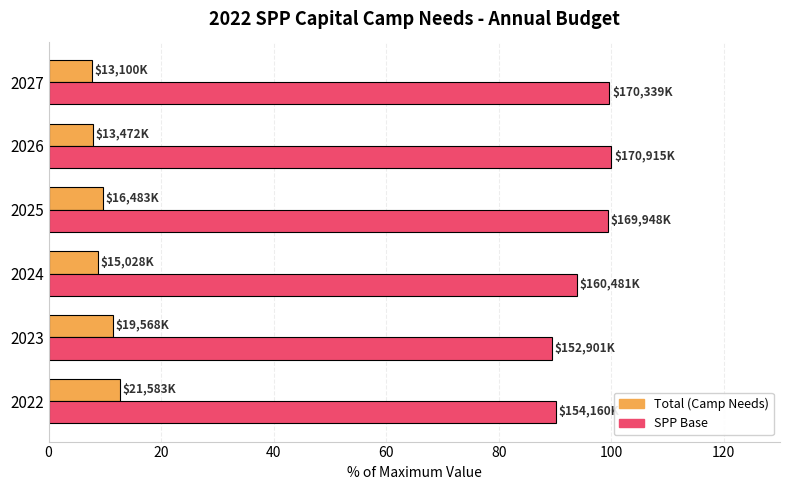

What are all the series names shown in the legend?

Total (Camp Needs), SPP Base